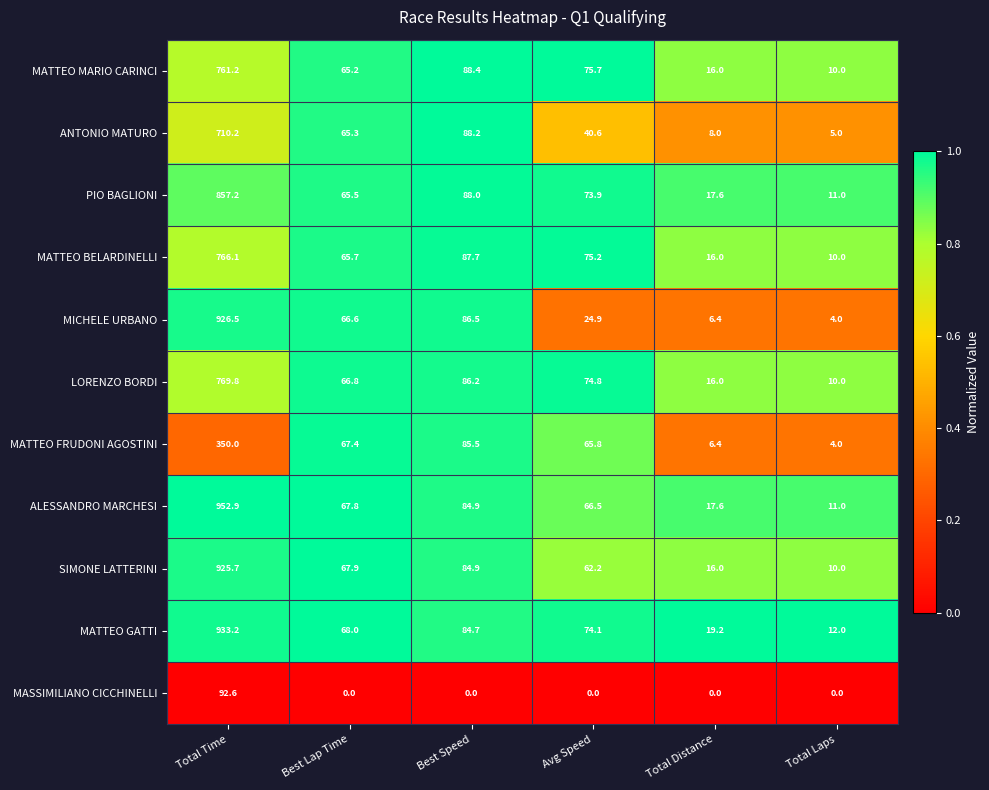

The MICHELE URBANO series shows 6.1 at Total Laps. True or false?

False